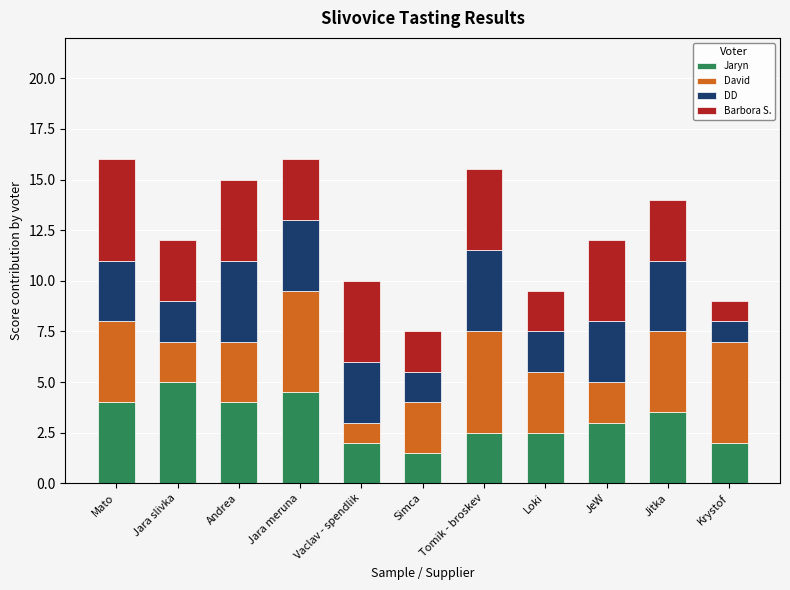

What are all the series names shown in the legend?

Jaryn, David, DD, Barbora S.